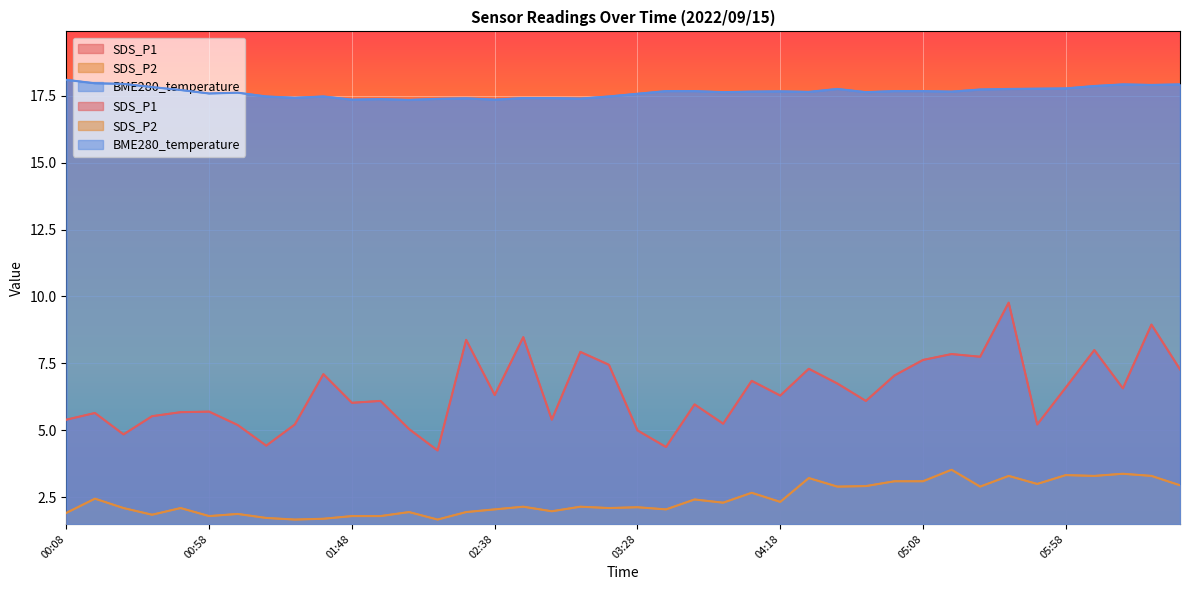

Which category has the highest value in the BME280_temperature series?

00:08